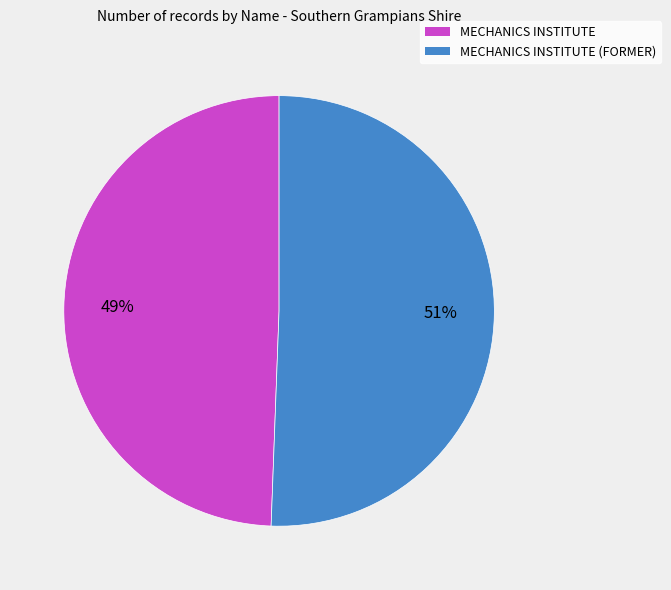

Does any single category account for the majority?

Yes